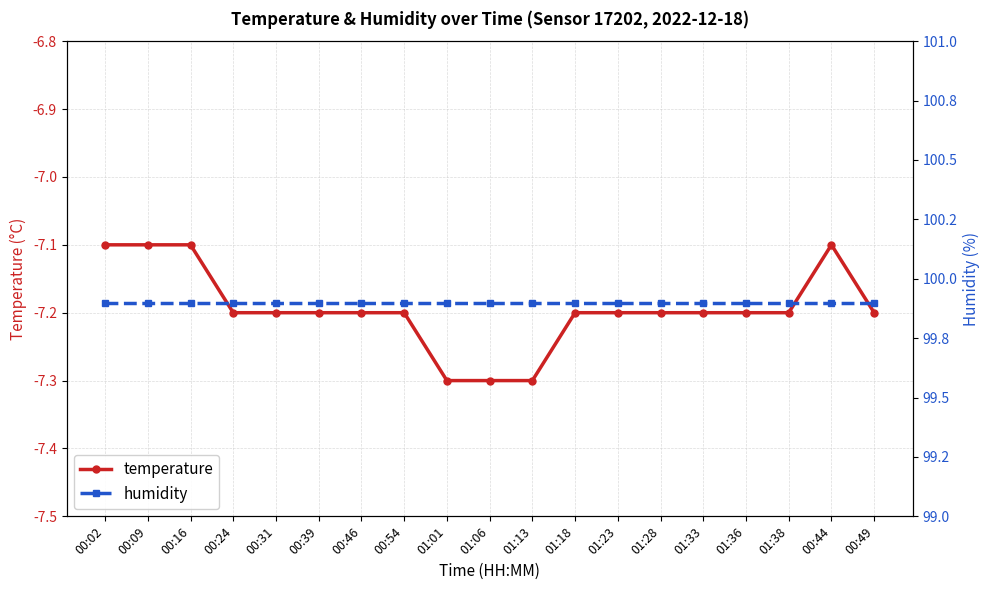

What is the sum of all humidity values?

1898.1